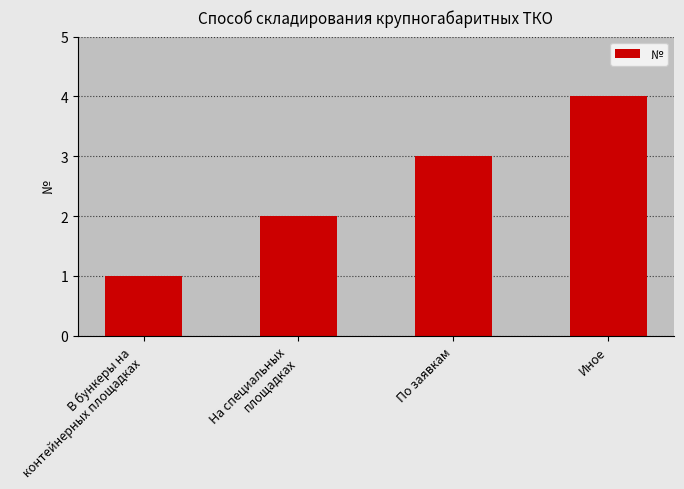

At which category does the chart reach its peak across all series?

Иное